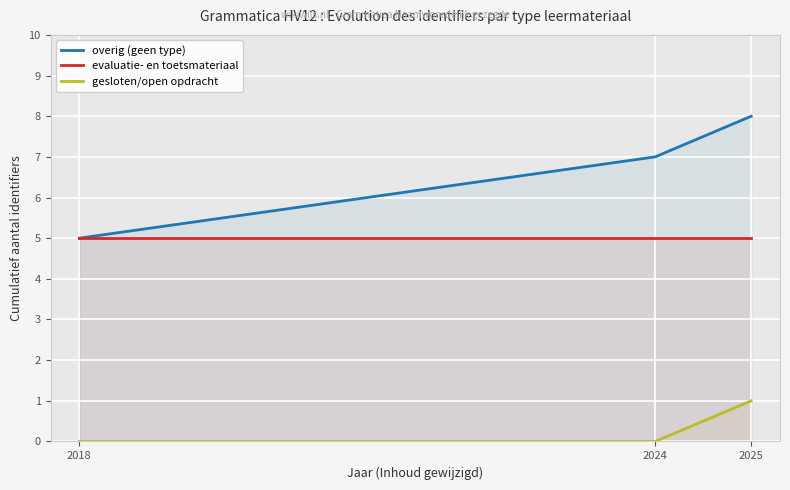

Where is overig (geen type) nearest to the value 6?

2018